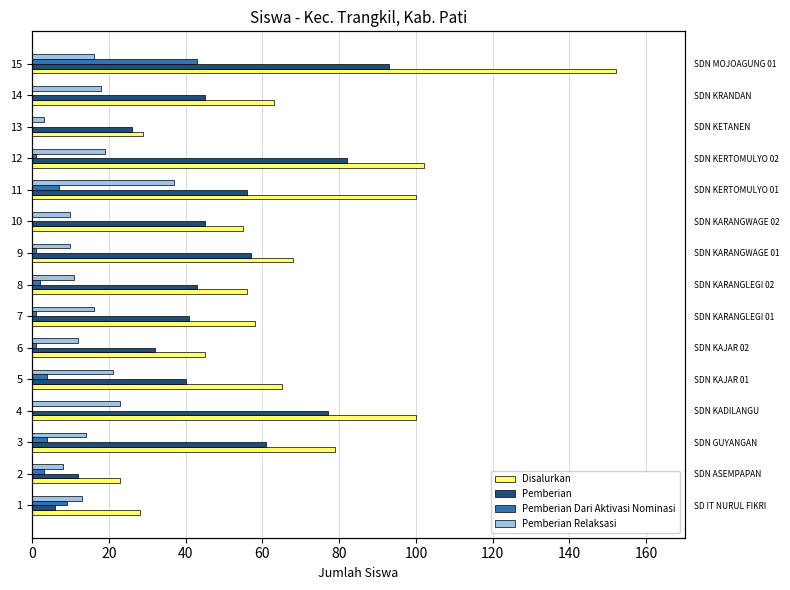

What are all the series names shown in the legend?

Disalurkan, Pemberian, Pemberian Dari Aktivasi Nominasi, Pemberian Relaksasi